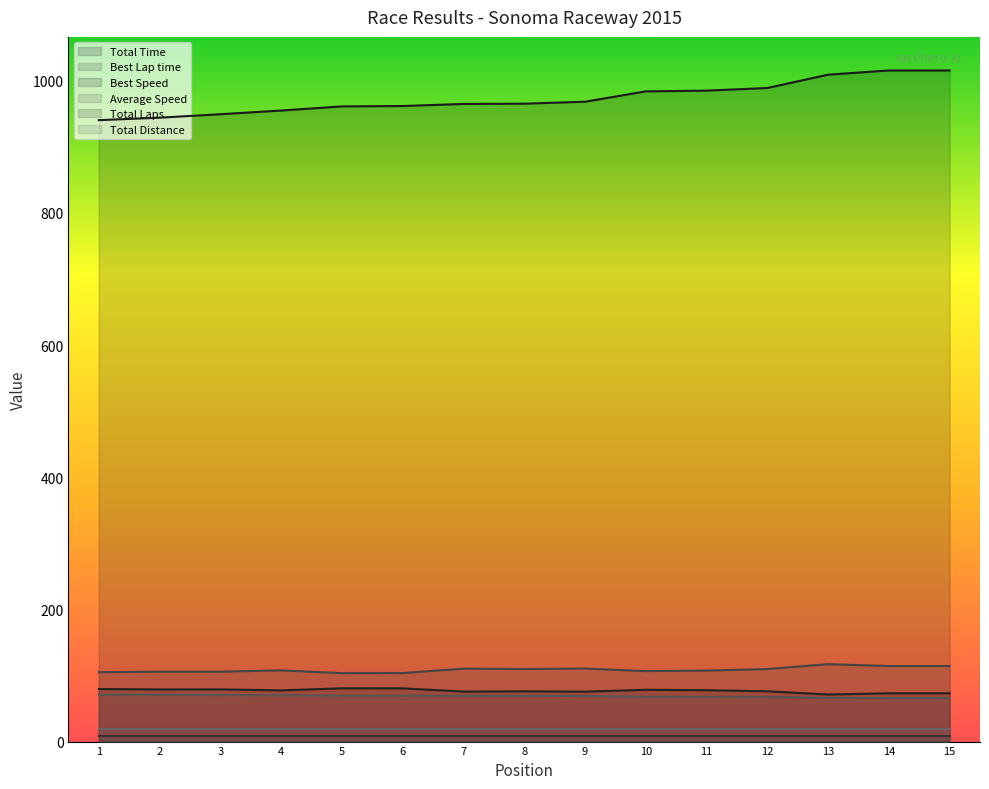

Is it true that Best Speed equals 116.7 at 2?

False